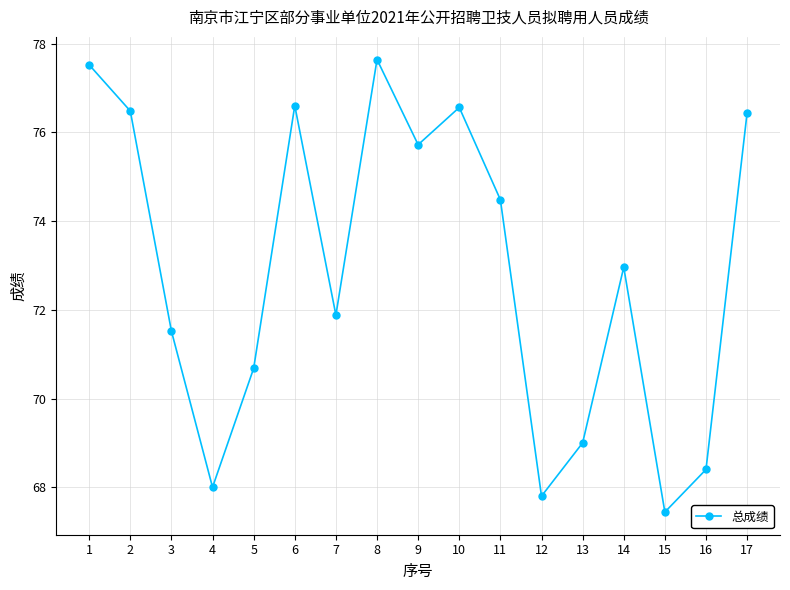

What is the sum of the values at 8 and 13?

146.6